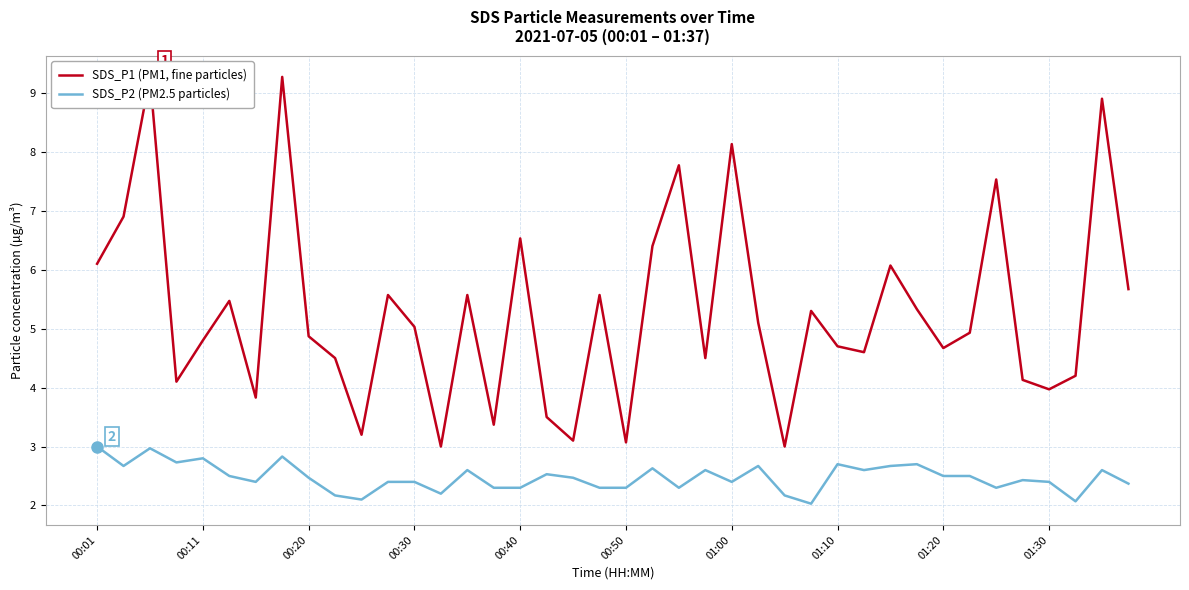

What is the value of the SDS_P1 (PM1, fine particles) point at the 32nd from the left?

5.3